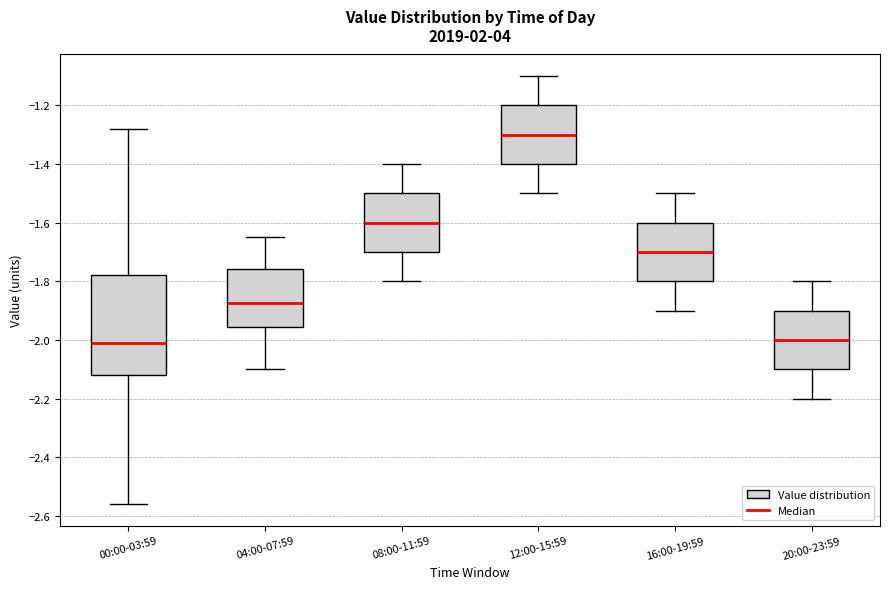

Where does the upper whisker of the box for 00:00-03:59 end on the y-axis? The values are not printed on the chart, so give them approximately, as read against the axis.

-1.28